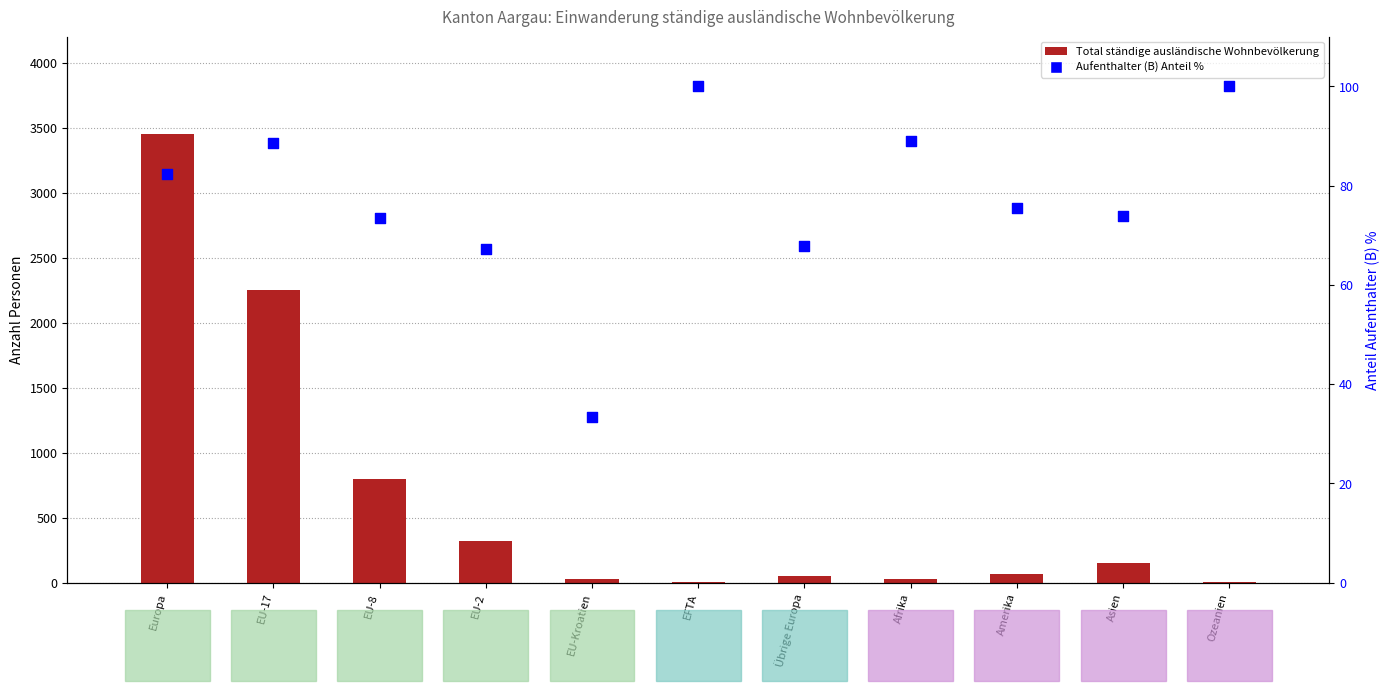

Which series reaches the maximum Y coordinate?

Total ständige ausländische Wohnbevölkerung